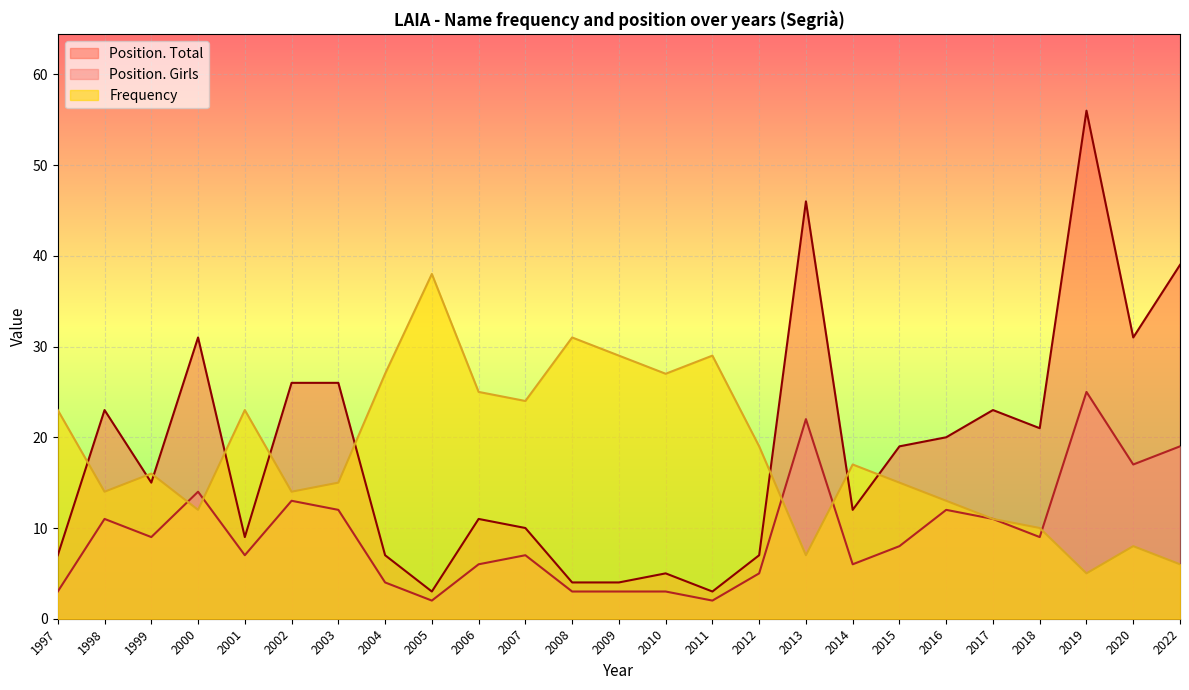

What are all the series names shown in the legend?

Position. Total, Position. Girls, Frequency